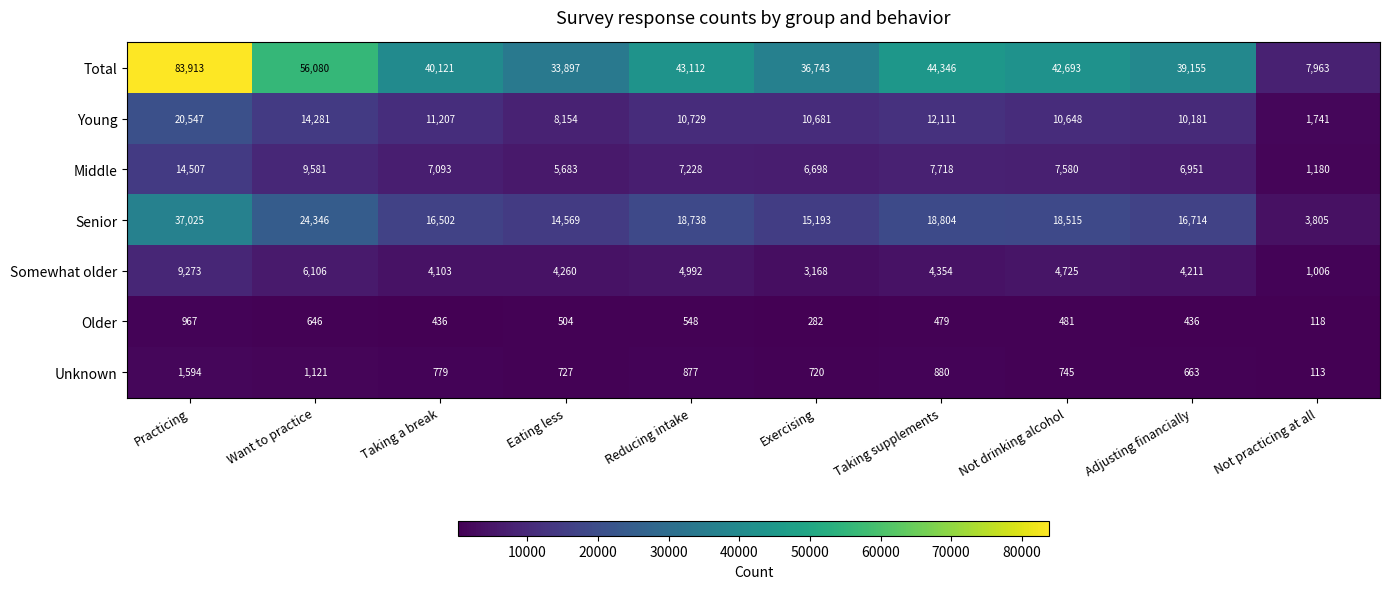

Where is Somewhat older nearest to the value 5139?

Reducing intake